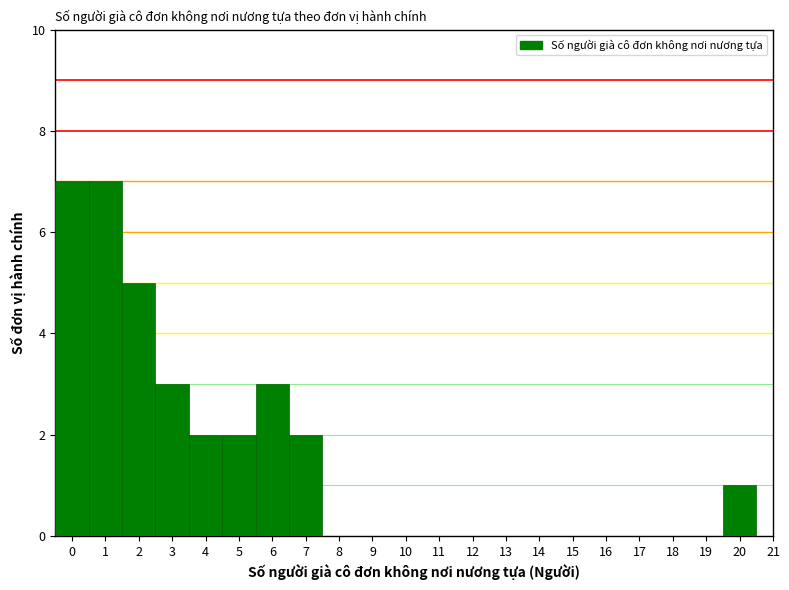

Reading left to right, transcribe this chart: for each bar, give the range it covers on the x-axis and its height. The values are not printed on the chart, so give them approximately, as read against the axis.

-0.5 to 0.5: 7
0.5 to 1.5: 7
1.5 to 2.5: 5
2.5 to 3.5: 3
3.5 to 4.5: 2
4.5 to 5.5: 2
5.5 to 6.5: 3
6.5 to 7.5: 2
7.5 to 8.5: 0
8.5 to 9.5: 0
9.5 to 10.5: 0
10.5 to 11.5: 0
11.5 to 12.5: 0
12.5 to 13.5: 0
13.5 to 14.5: 0
14.5 to 15.5: 0
15.5 to 16.5: 0
16.5 to 17.5: 0
17.5 to 18.5: 0
18.5 to 19.5: 0
19.5 to 20.5: 1